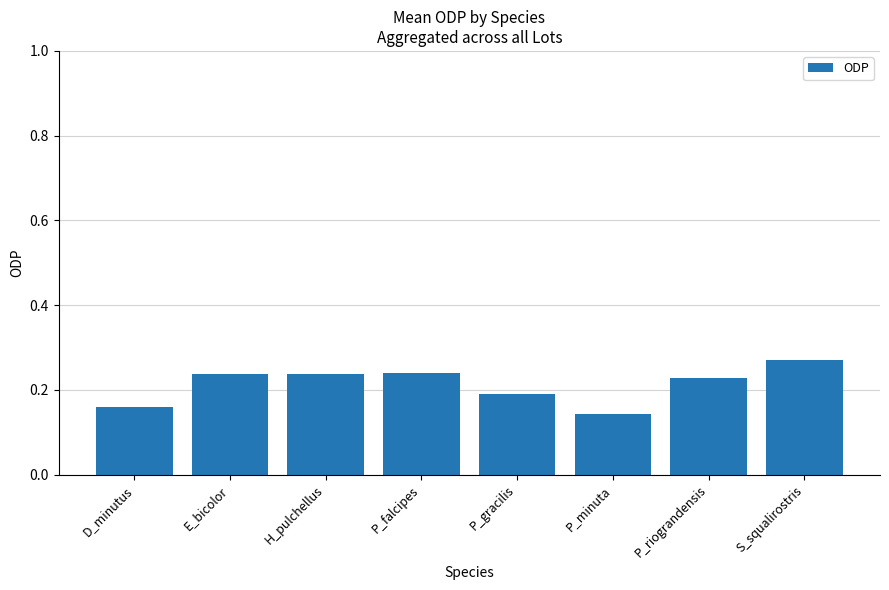

Is it true that the value at P_gracilis is 0.1?

False